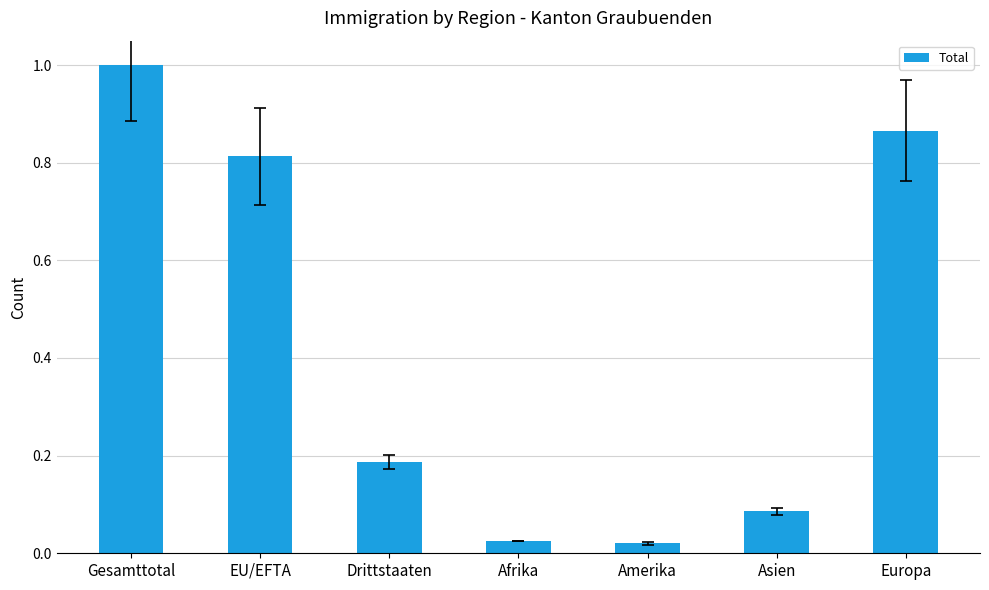

What is the difference between the maximum and minimum values?

1.0